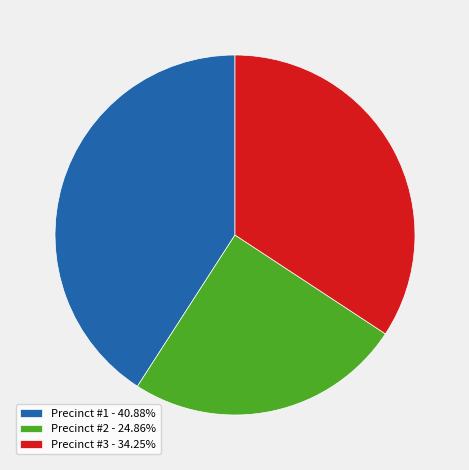

Does Precinct #1 represent more than half of the total?

No